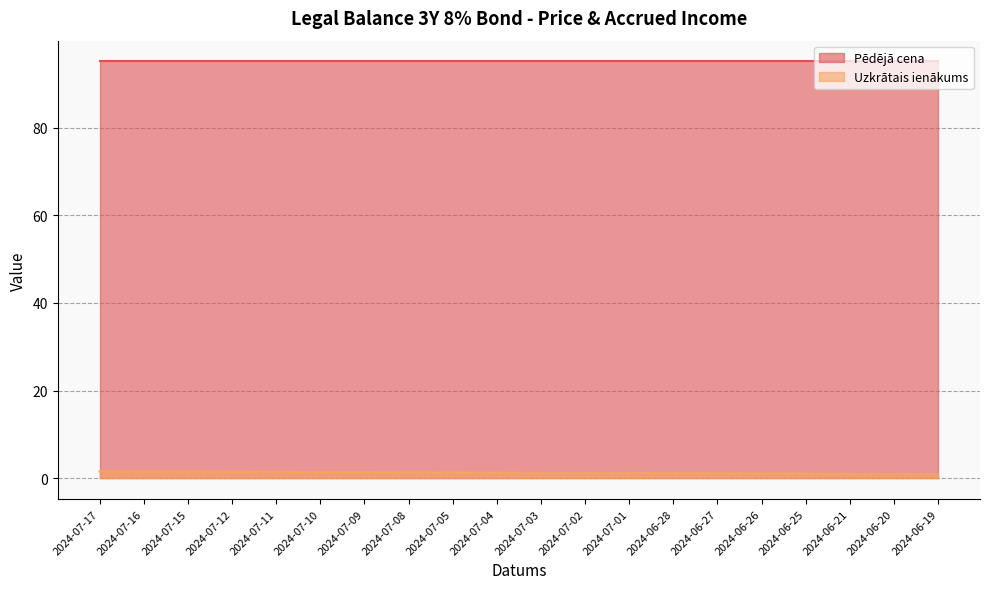

List the labels in order of value, smallest first.

2024-06-19, 2024-06-20, 2024-06-21, 2024-06-25, 2024-06-26, 2024-06-27, 2024-06-28, 2024-07-01, 2024-07-02, 2024-07-03, 2024-07-04, 2024-07-05, 2024-07-08, 2024-07-09, 2024-07-10, 2024-07-11, 2024-07-12, 2024-07-15, 2024-07-16, 2024-07-17